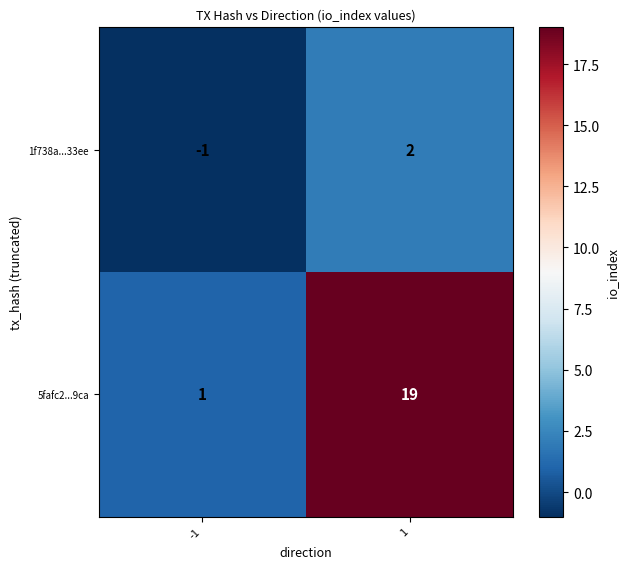

What is the difference between the maximum and minimum values in the 1f738a...33ee series?

3